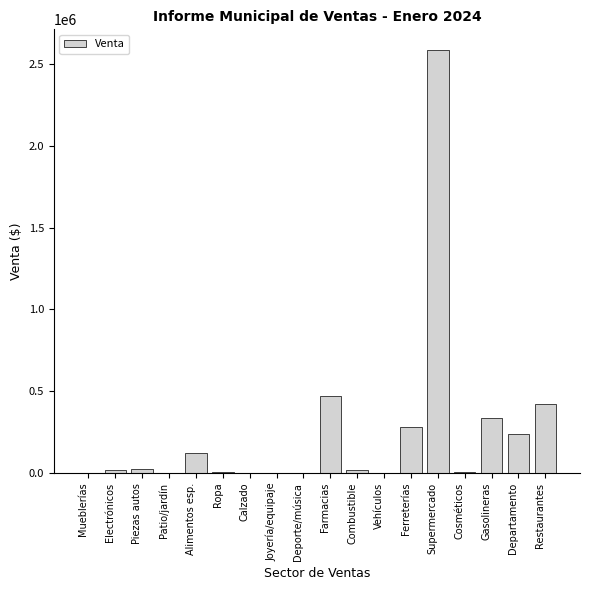

What is the sum of all values?

4541562.5